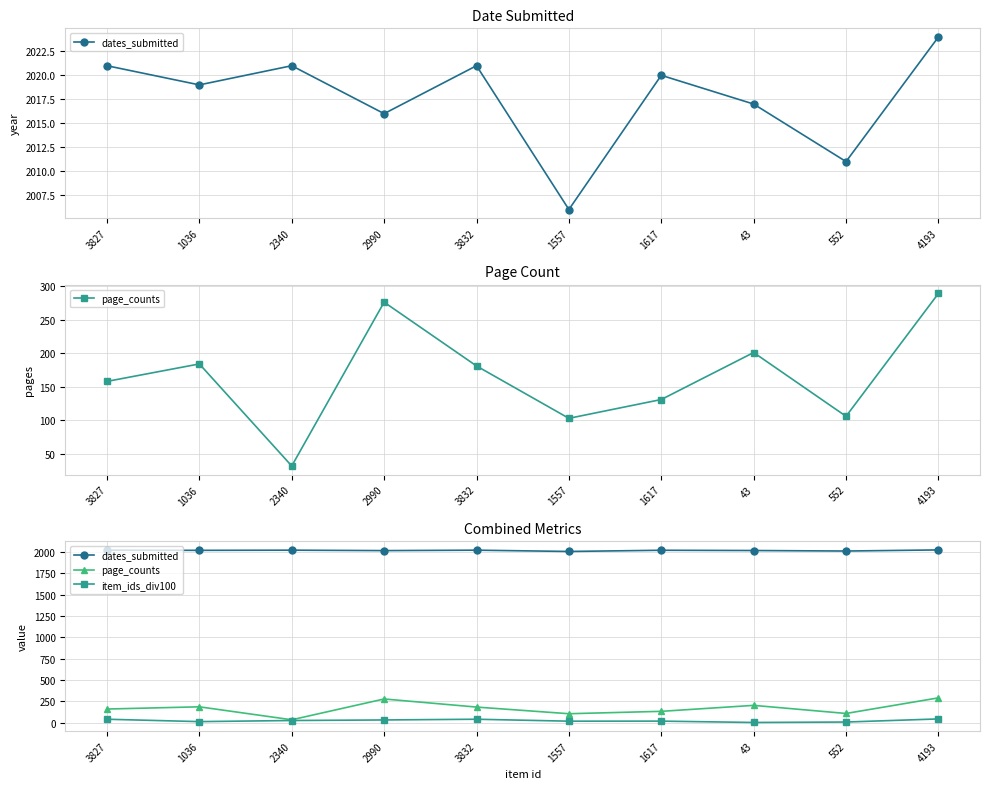

At which label does dates_submitted first exceed 2020?

3827